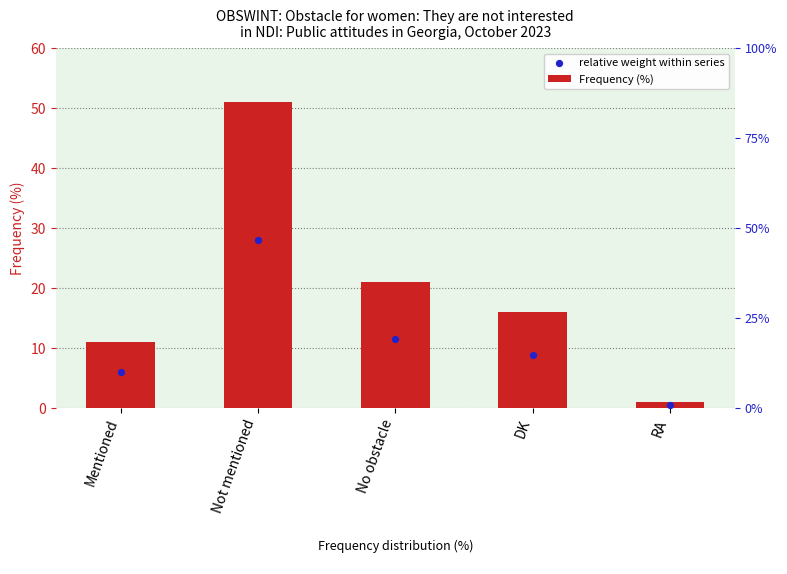

At which category is the sum across all series the highest?

Not mentioned